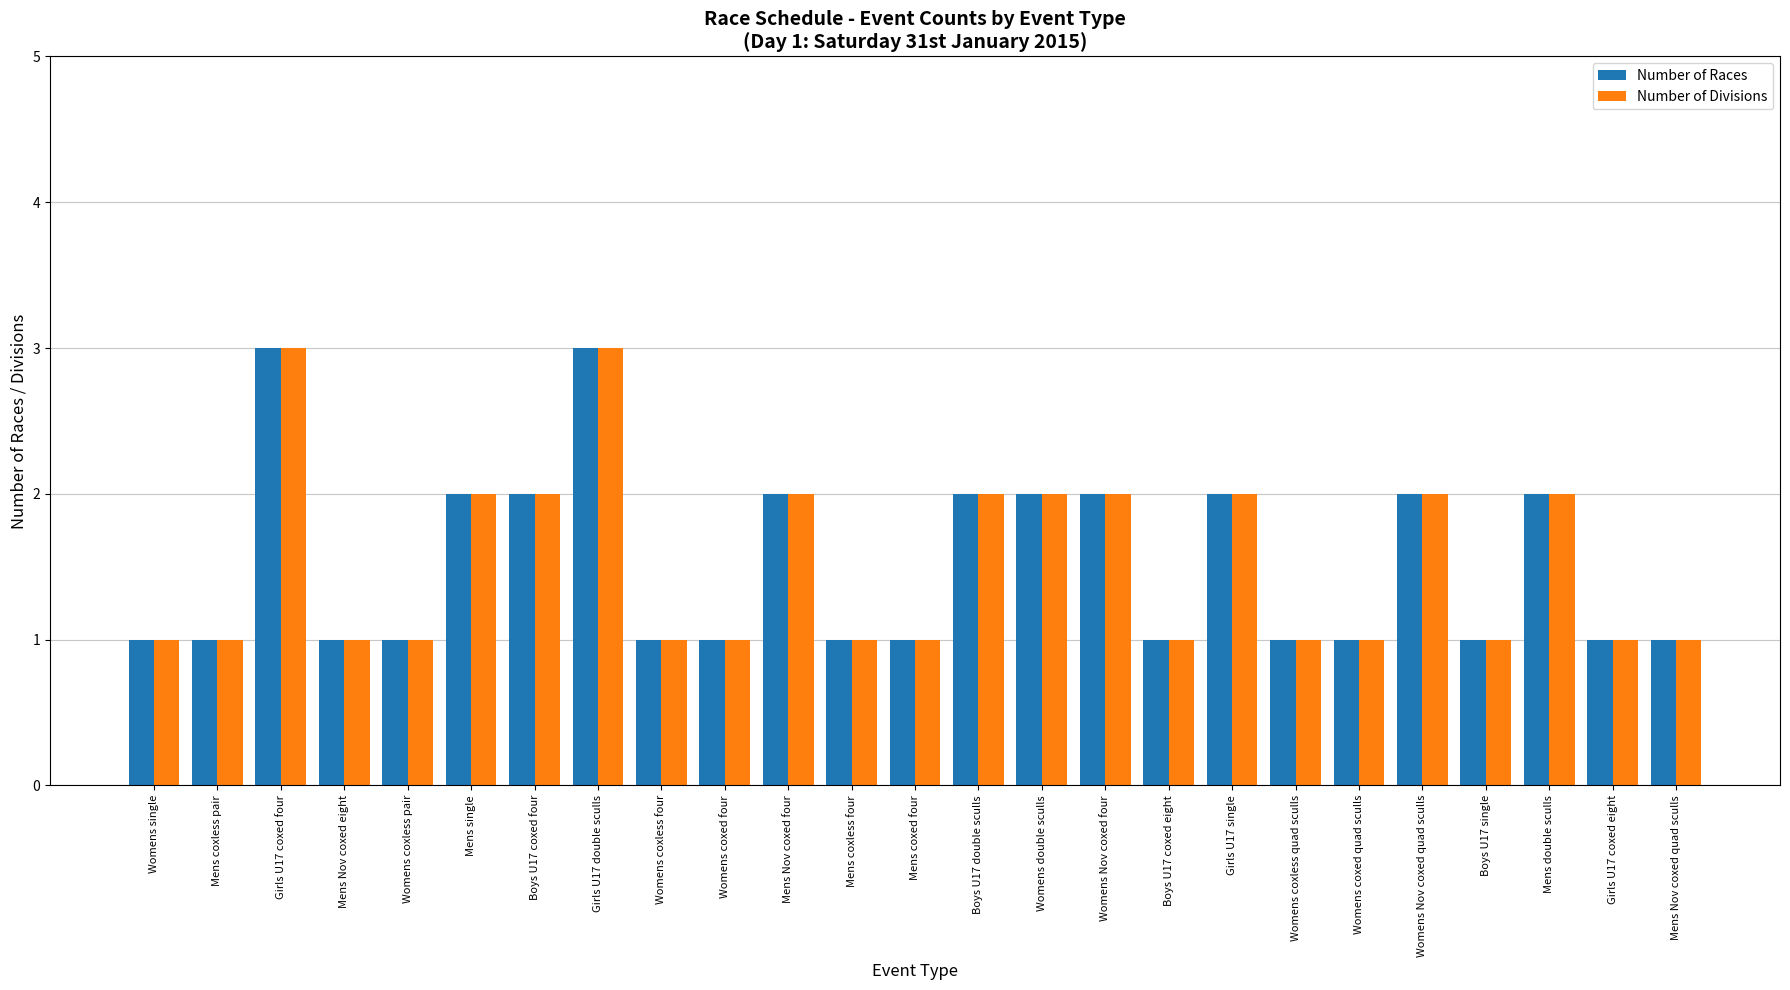

How many bars are there in total?

50